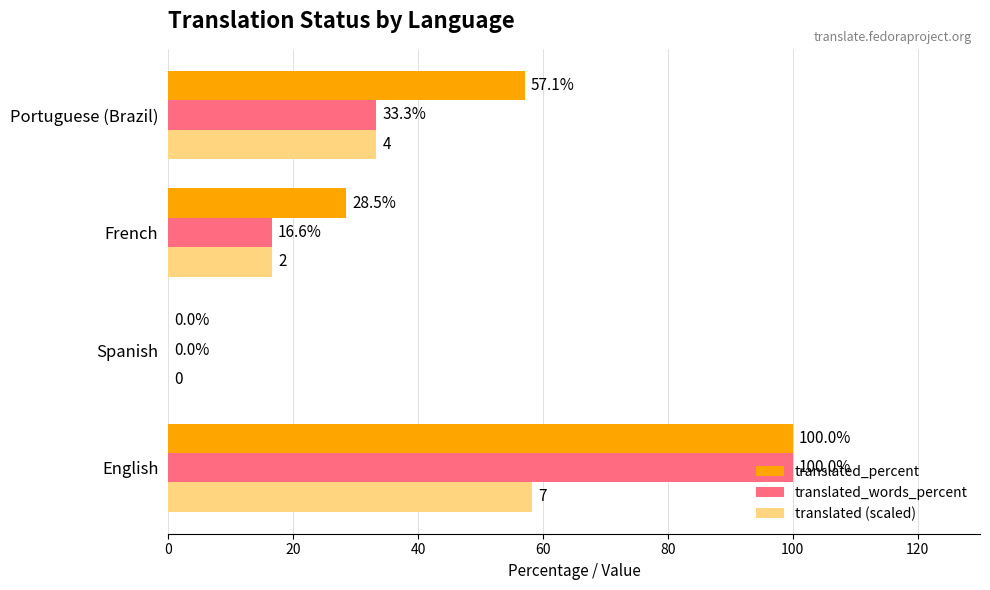

What is the total value across all series at English?

258.3